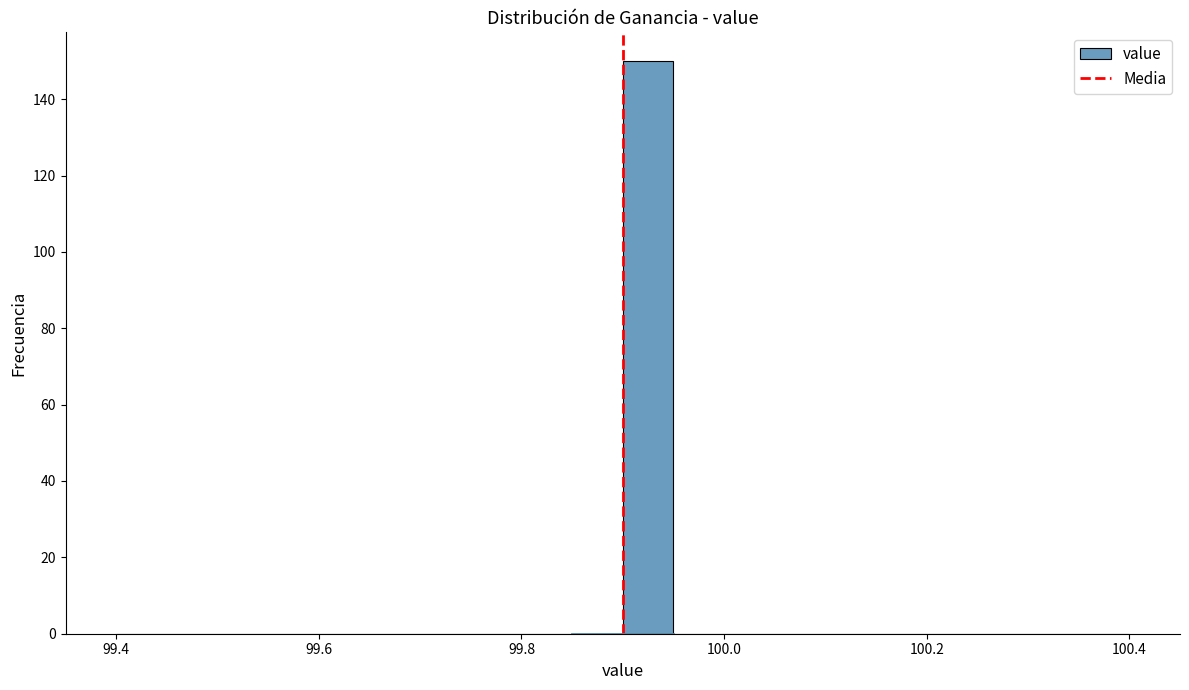

Around what value on the x-axis is the tallest bar? Give the approximate position of its centre, as read against the axis.

99.92